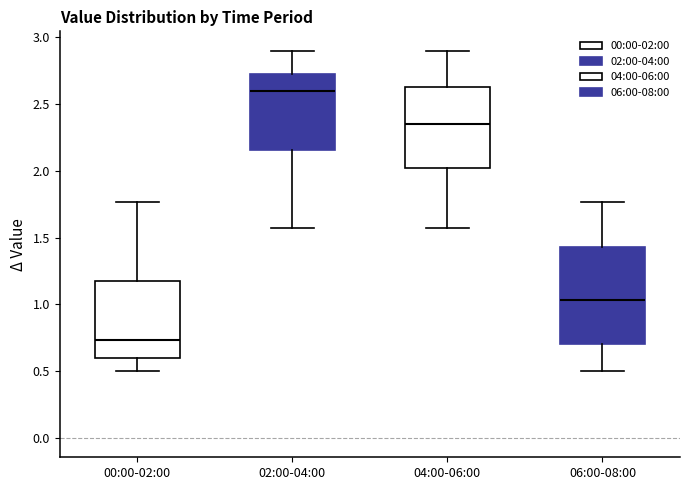

Reading left to right, read every box against the y-axis: the position of its median line, the range the box covers, and the ends of its whiskers. The values are not printed on the chart, so give them approximately, as read against the axis.

00:00-02:00: median 0.75, box 0.60 to 1.20, whiskers 0.50 to 1.75
02:00-04:00: median 2.60, box 2.15 to 2.75, whiskers 1.55 to 2.90
04:00-06:00: median 2.35, box 2.05 to 2.65, whiskers 1.55 to 2.90
06:00-08:00: median 1.05, box 0.70 to 1.45, whiskers 0.50 to 1.75